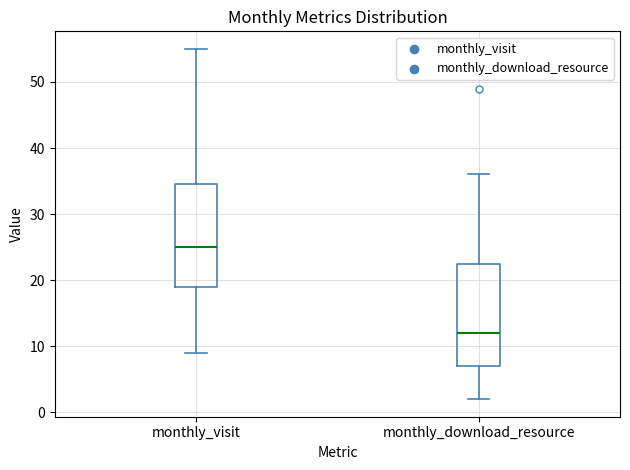

Reading left to right, read every box against the y-axis: the position of its median line, the range the box covers, and the ends of its whiskers. The values are not printed on the chart, so give them approximately, as read against the axis.

monthly_visit: median 25, box 19 to 35, whiskers 9 to 55
monthly_download_resource: median 12, box 7 to 23, whiskers 2 to 36